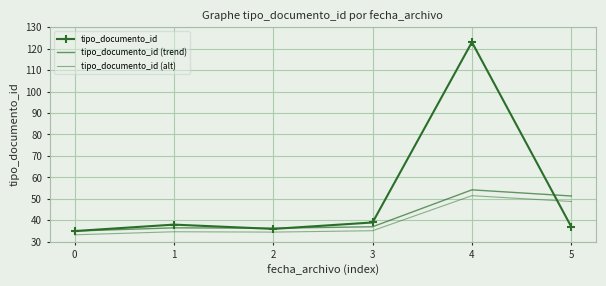

List the series in order of their overall mean, highest first.

tipo_documento_id, tipo_documento_id (trend), tipo_documento_id (alt)